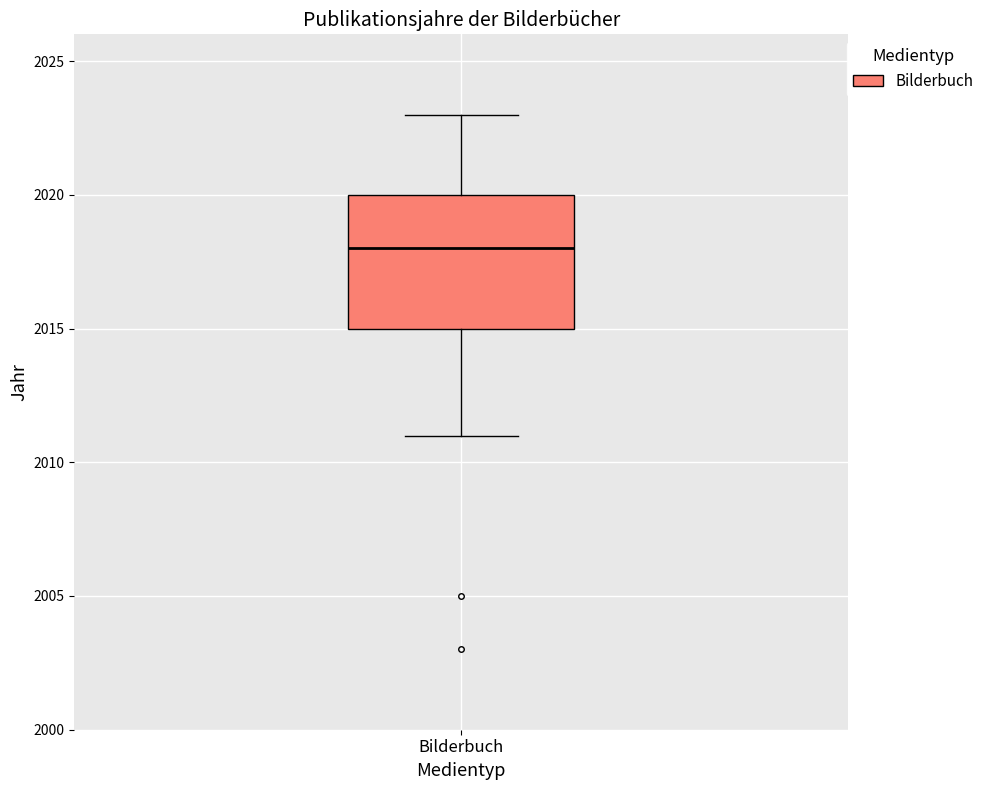

Read this box plot against the y-axis: the position of the median line, the range covered by the box, and the ends of both whiskers. The values are not printed on the chart, so give them approximately, as read against the axis.

median 2018, box 2015 to 2020, whiskers 2011 to 2023